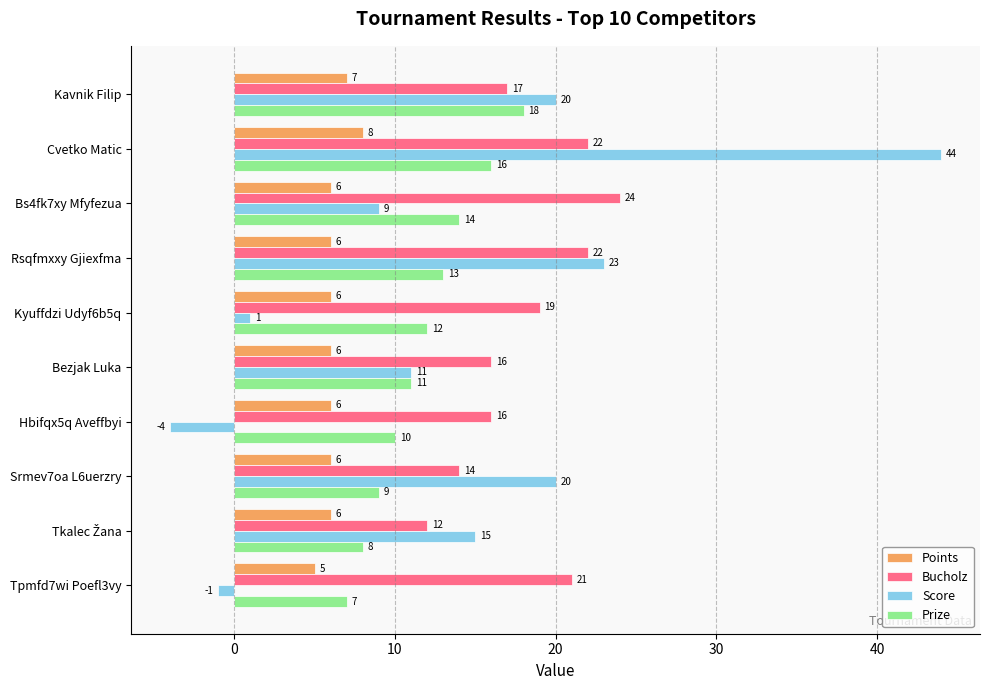

List the series in order of their overall mean, lowest first.

Points, Prize, Score, Bucholz